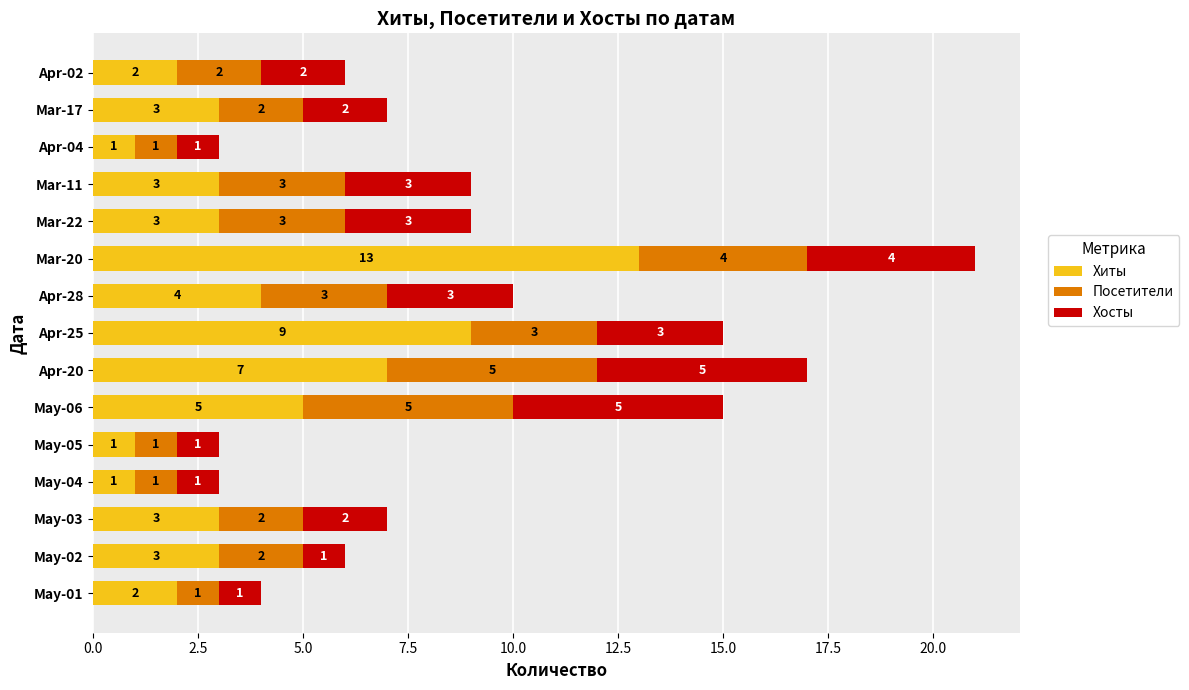

At which label is Хиты closest to 7?

Apr-20